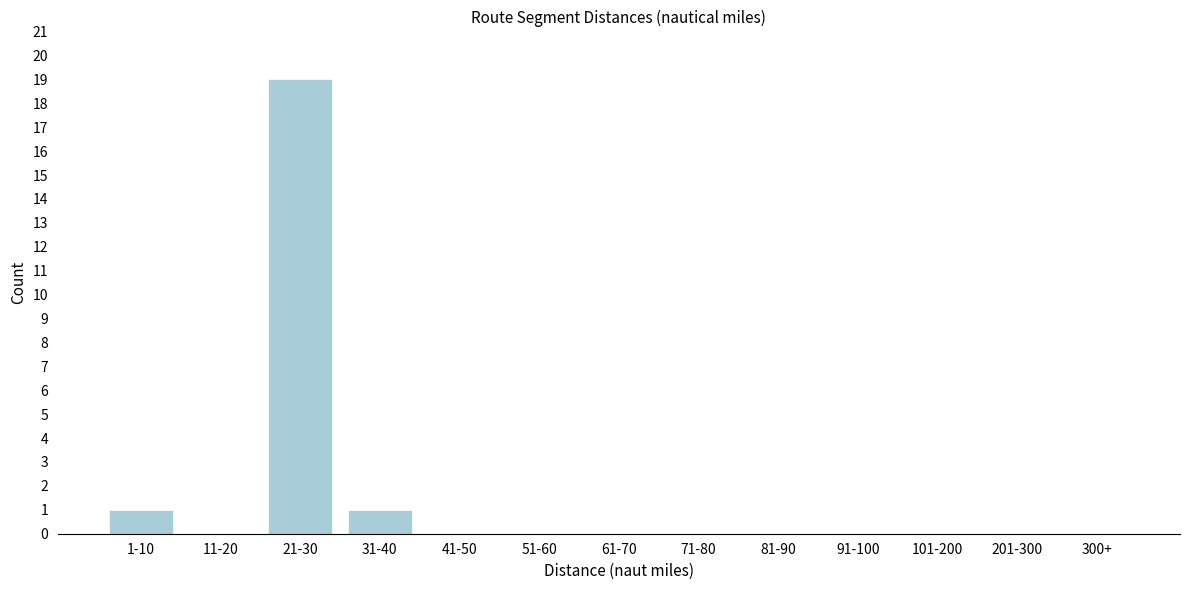

Reading left to right, transcribe all the data shown in this chart.

1-10=1	11-20=0	21-30=19	31-40=1	41-50=0	51-60=0	61-70=0	71-80=0	81-90=0	91-100=0	101-200=0	201-300=0	300+=0